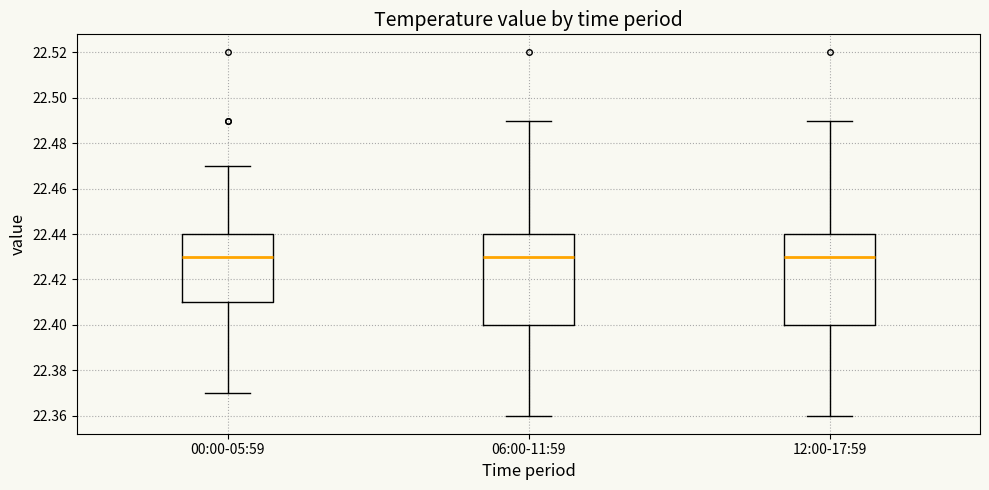

Reading left to right, read every box against the y-axis: the position of its median line, the range the box covers, and the ends of its whiskers. The values are not printed on the chart, so give them approximately, as read against the axis.

00:00-05:59: median 22.43, box 22.41 to 22.44, whiskers 22.37 to 22.47
06:00-11:59: median 22.43, box 22.40 to 22.44, whiskers 22.36 to 22.49
12:00-17:59: median 22.43, box 22.40 to 22.44, whiskers 22.36 to 22.49